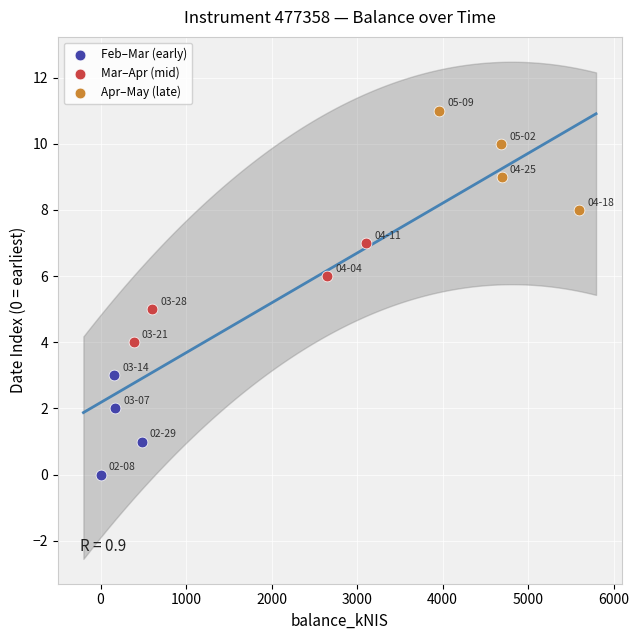

Which series reaches the maximum Y coordinate?

Apr–May (late)